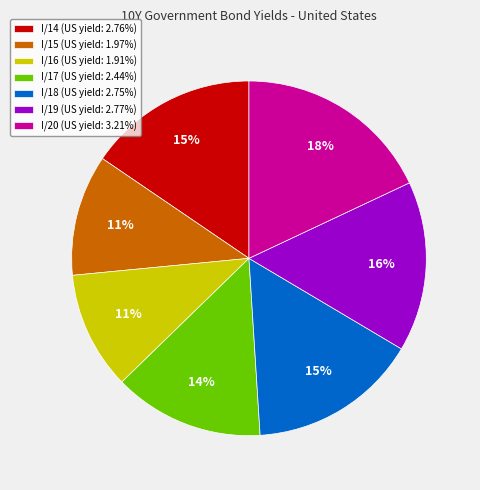

Which has a higher value, I/14 or I/16?

I/14